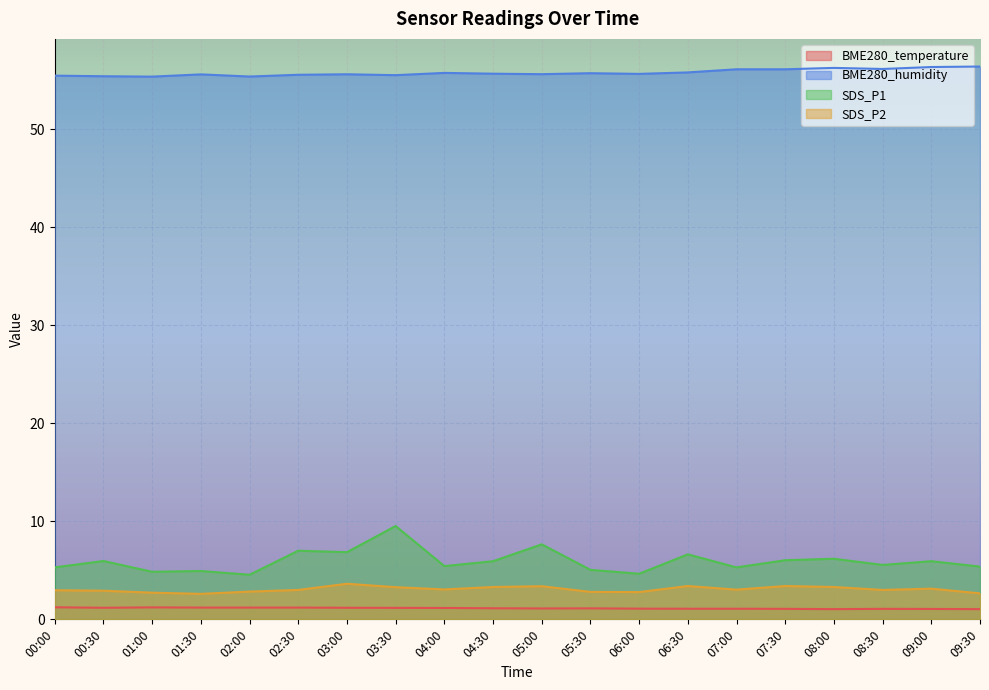

What is the sum of the BME280_temperature values at 02:30 and 01:30?

2.4